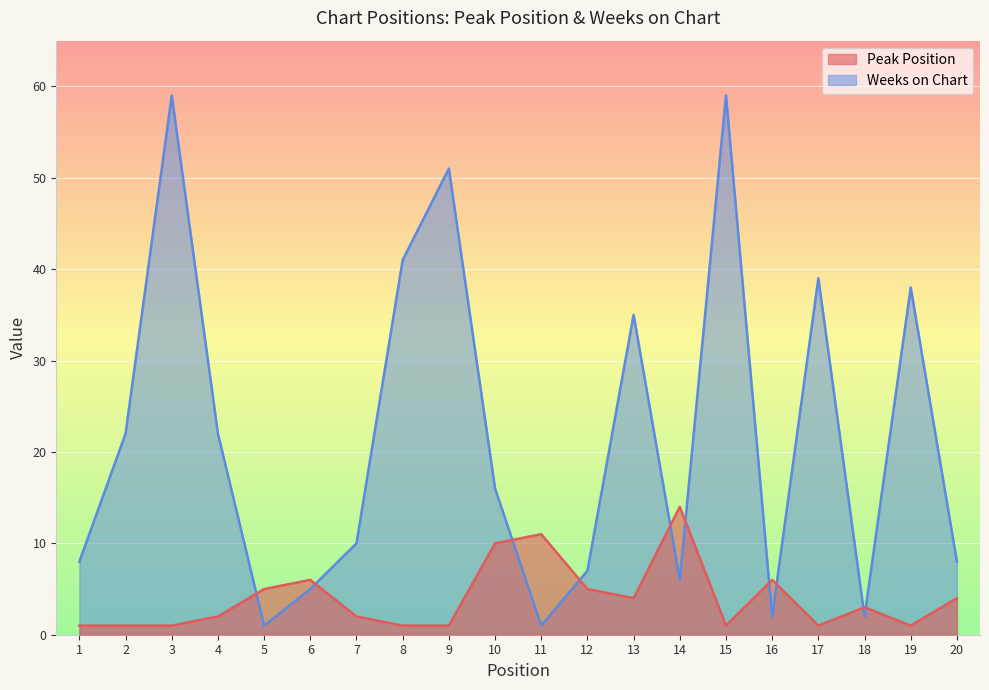

What is the value of the Weeks on Chart point at the 17th from the left?

39